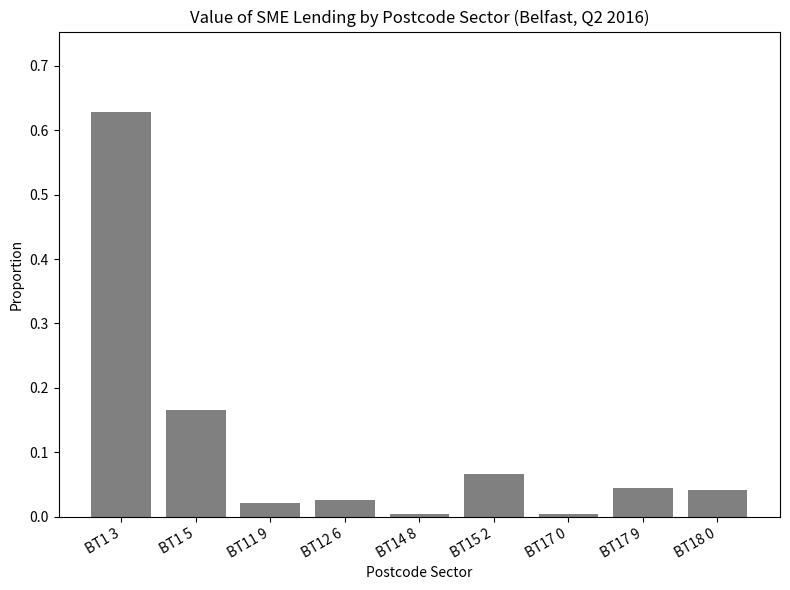

The value at BT18 0 is 0.0. True or false?

True